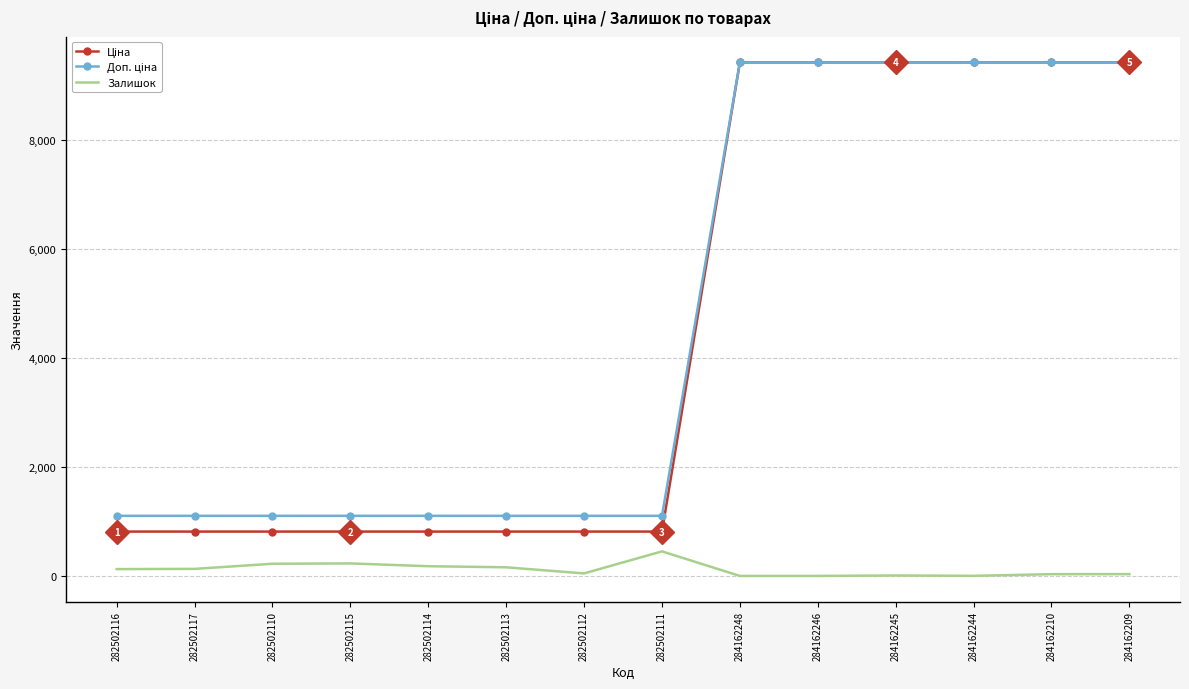

What is the greatest value displayed?

9416.9